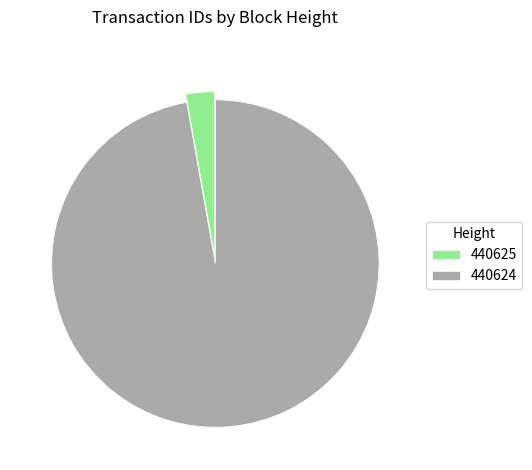

What is the smallest slice in the pie chart?

440625